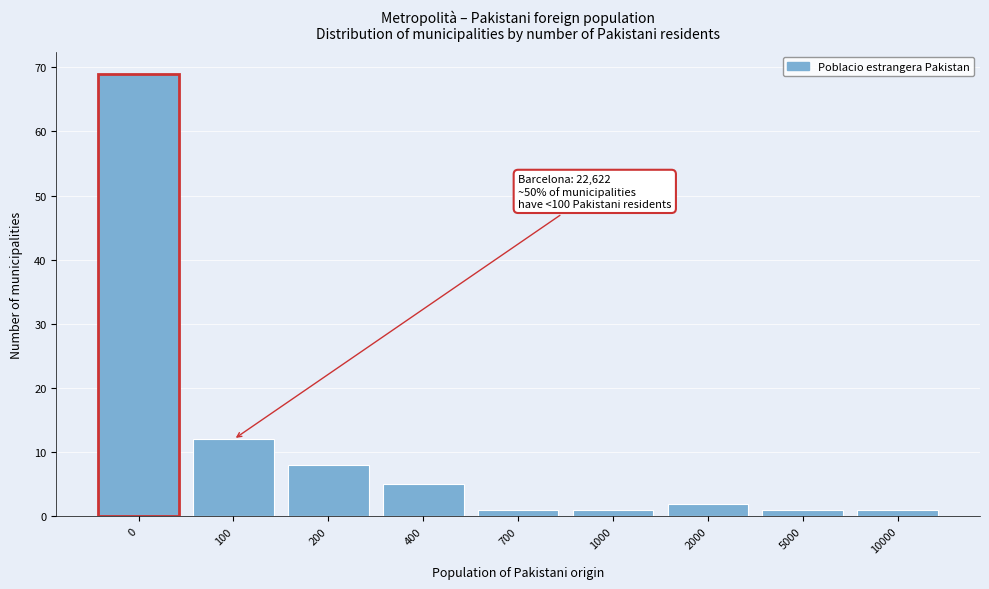

Reading left to right, extract all data points from this chart.

0=69	100=12	200=8	400=5	700=1	1000=1	2000=2	5000=1	10000=1